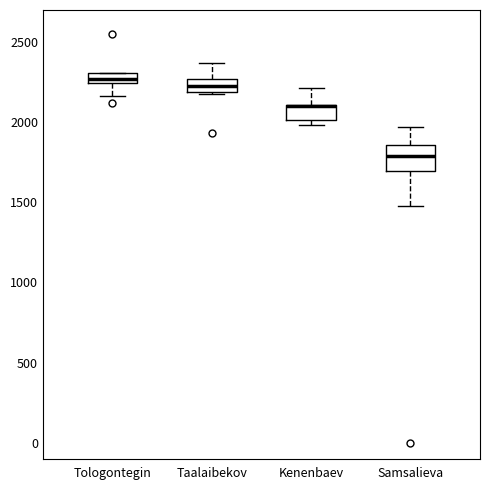

Where is the lower edge of the box for Kenenbaev on the y-axis? The values are not printed on the chart, so give them approximately, as read against the axis.

2000